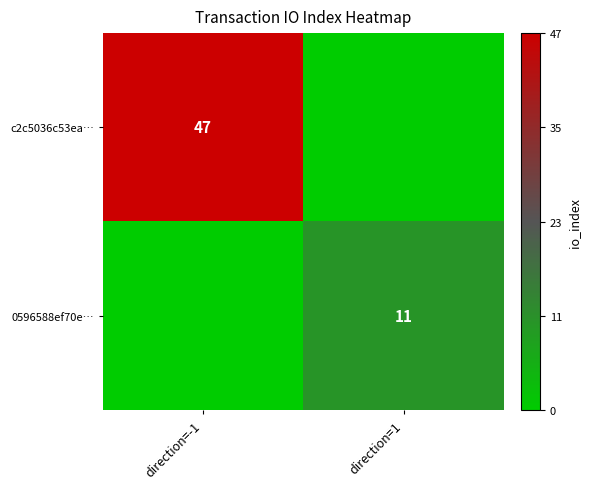

The value of 0596588ef70e… at direction=1 is 11. True or false?

True